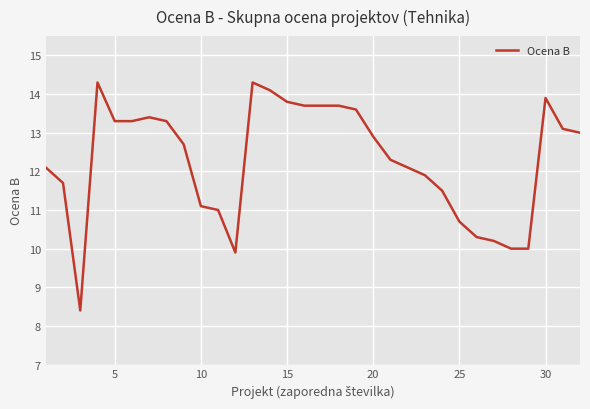

What is the smallest value displayed?

8.4